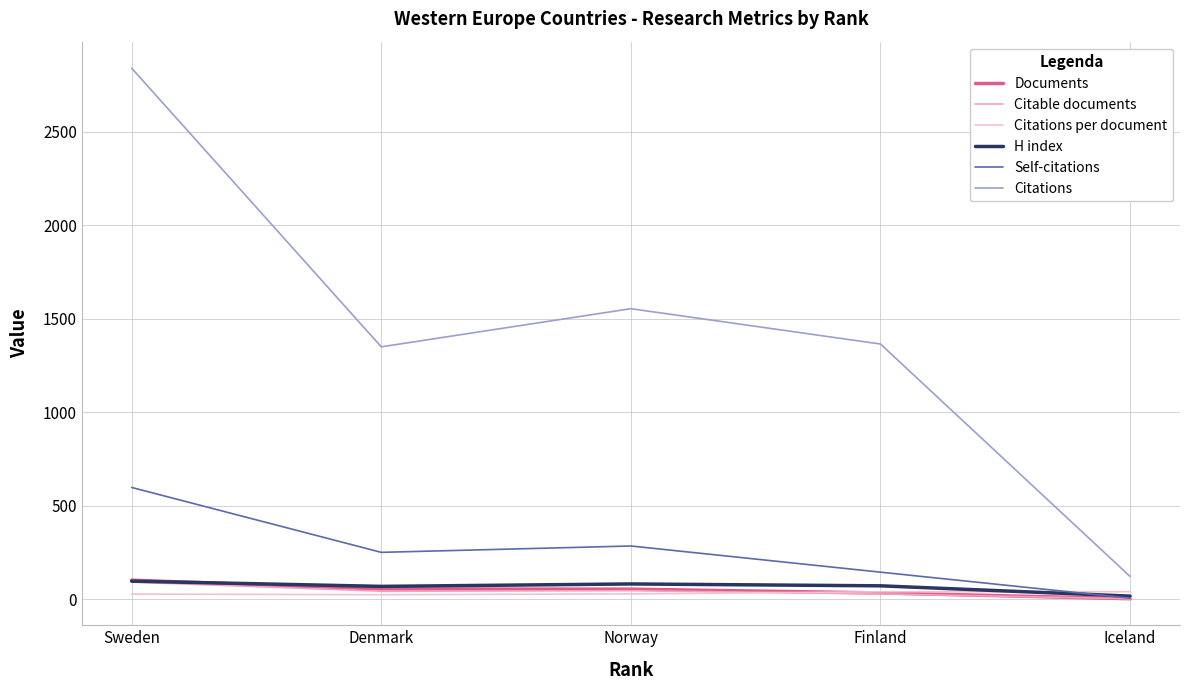

Does the chart have visible grid lines?

Yes